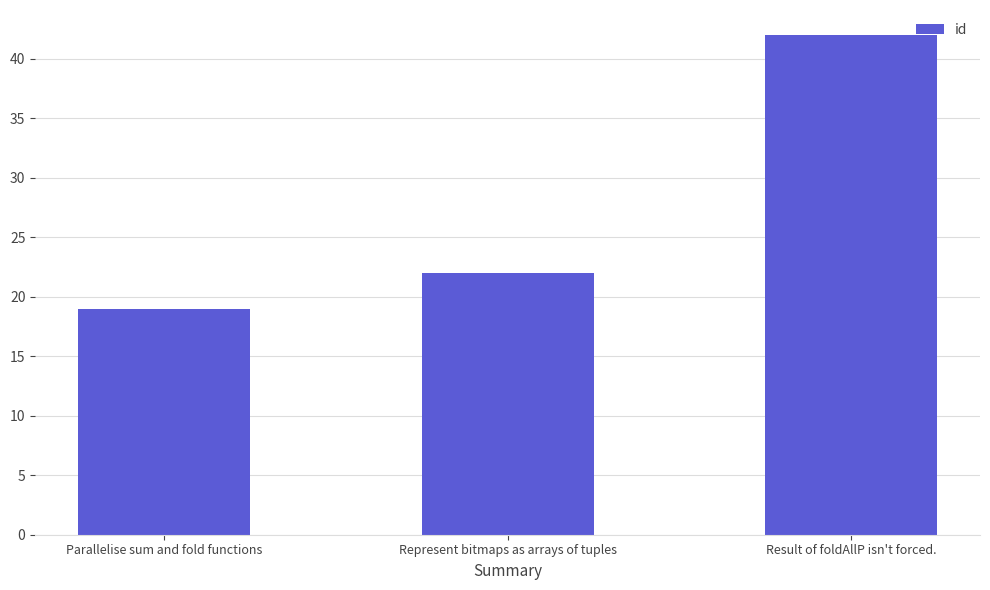

What is the difference between the maximum and minimum values?

23